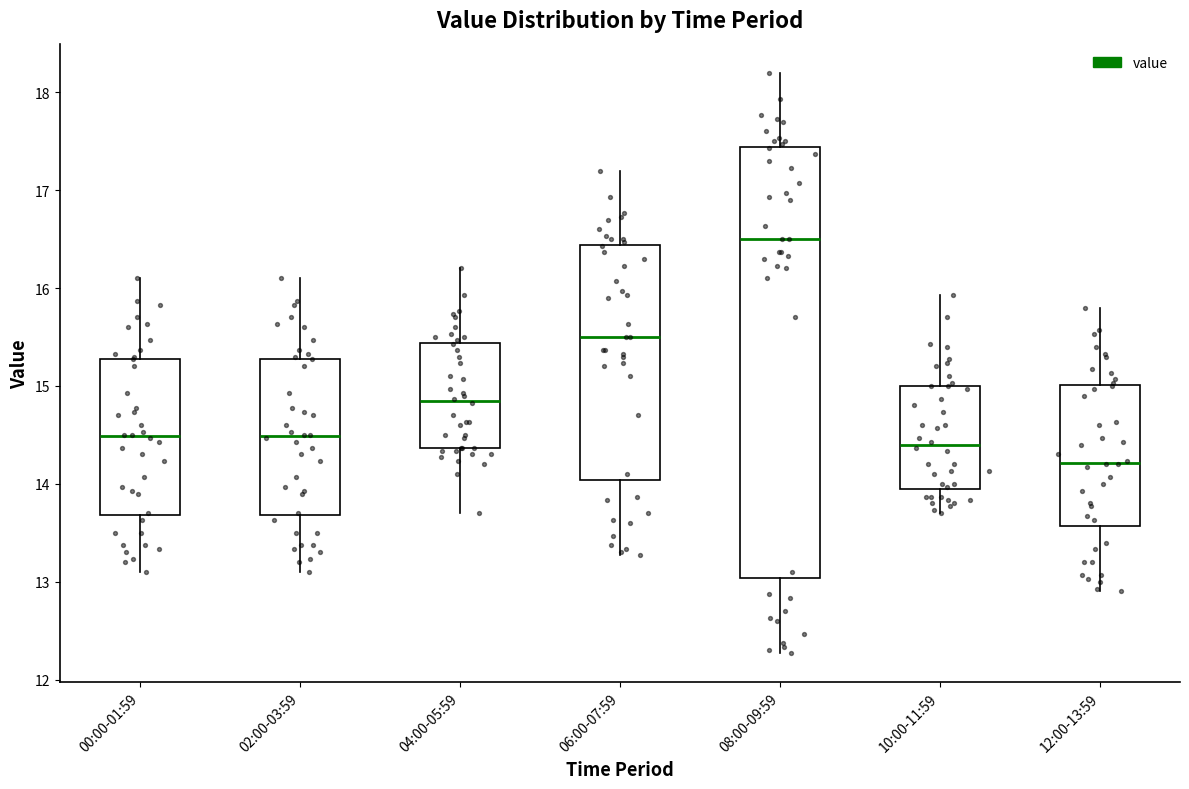

Which box is the tallest, from its lower edge to its upper edge?

08:00-09:59